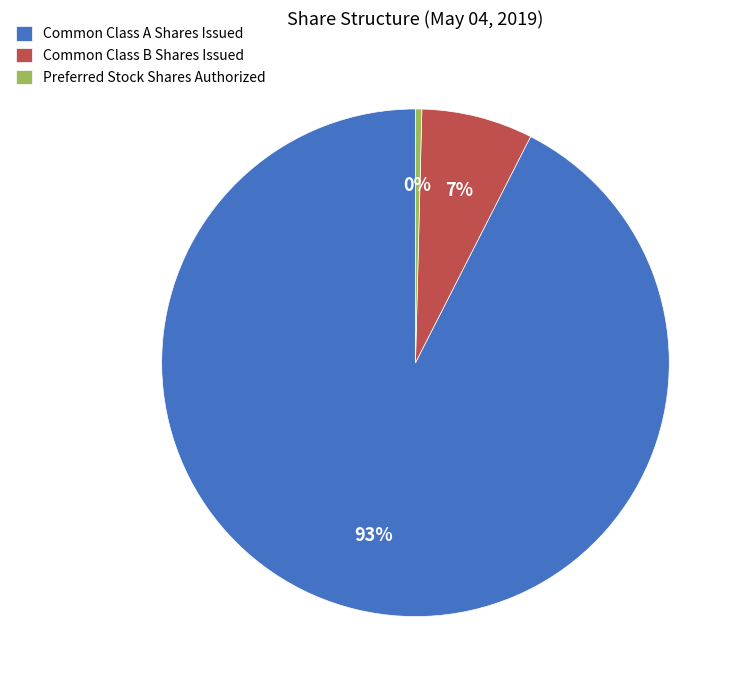

Count the number of slices in the pie.

3